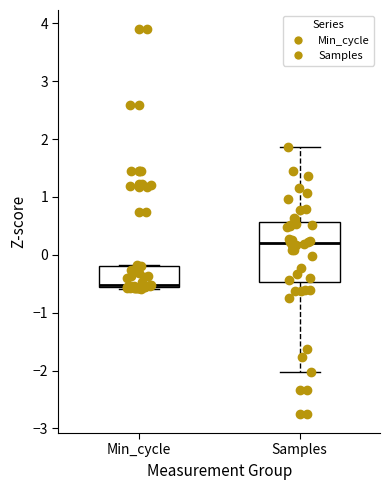

Reading left to right, read every box against the y-axis: the position of its median line, the range the box covers, and the ends of its whiskers. The values are not printed on the chart, so give them approximately, as read against the axis.

Min_cycle: median -0.5, box -0.6 to -0.2, whiskers -0.6 (just below the box's lower edge) to -0.2
Samples: median 0.2, box -0.5 to 0.6, whiskers -2.0 to 1.9